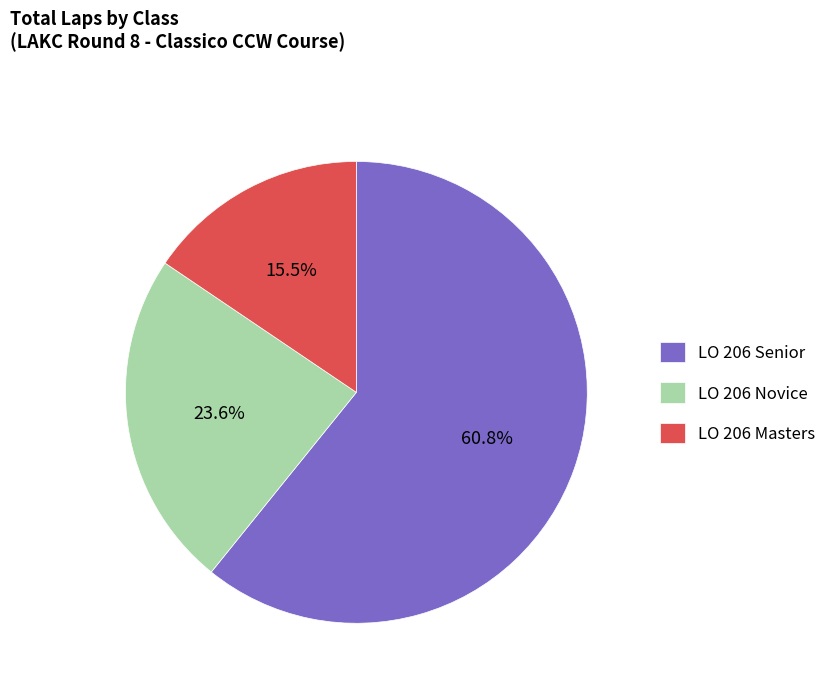

Approximately how many times larger is the value at LO 206 Novice compared to LO 206 Masters?

1.5